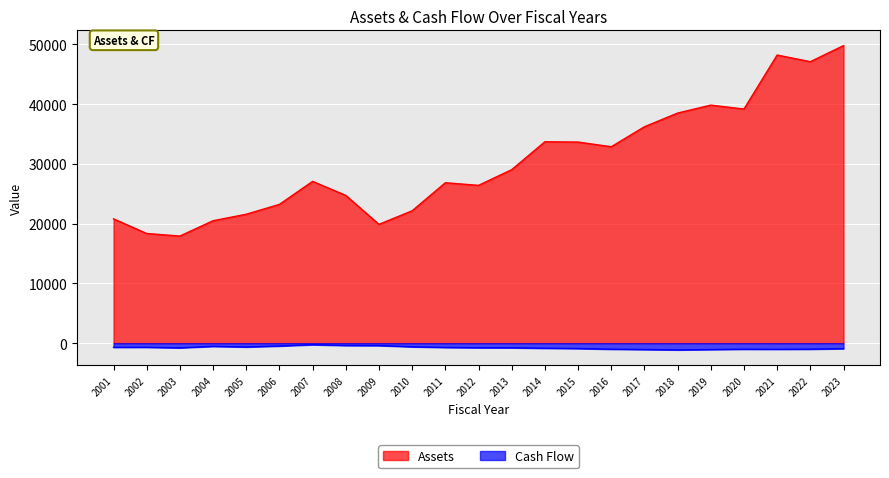

How many lines are shown in the chart?

2